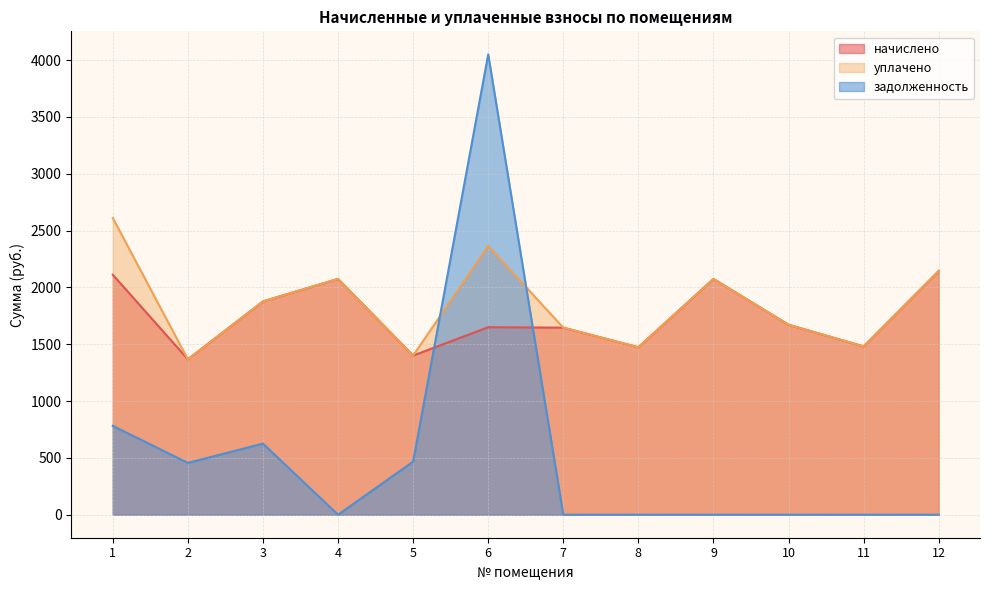

How many lines are shown in the chart?

3